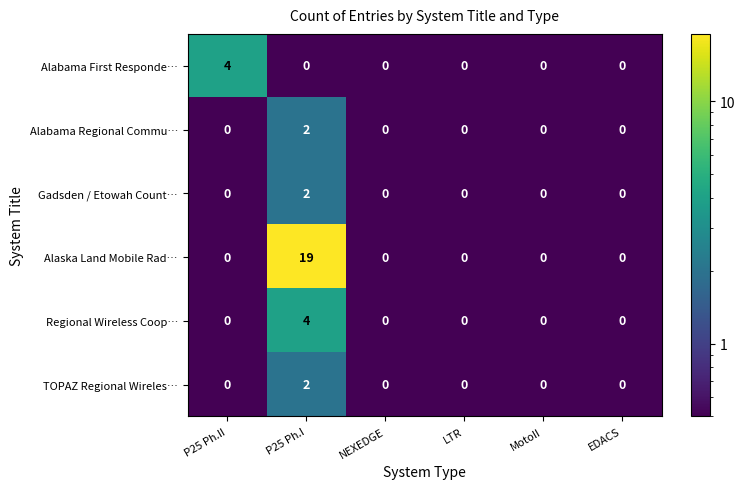

How many TOPAZ Regional Wireles… values are between 0 and 1?

5